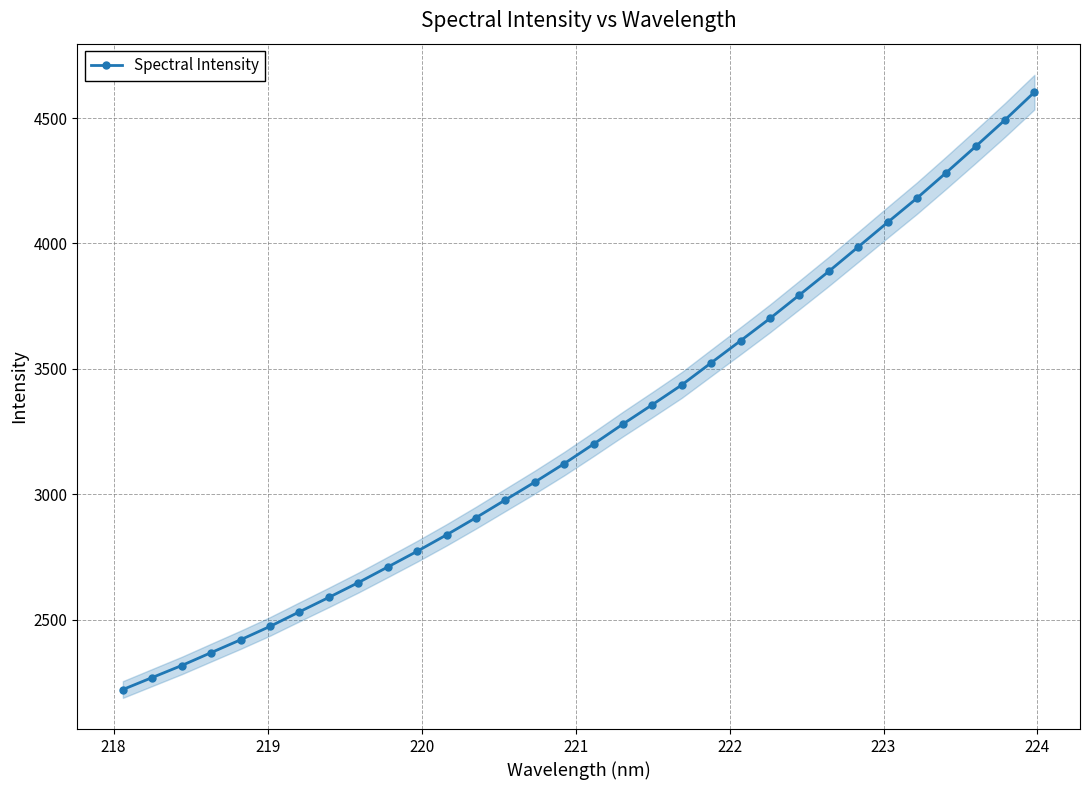

What is the minimum value shown in the chart?

2221.6